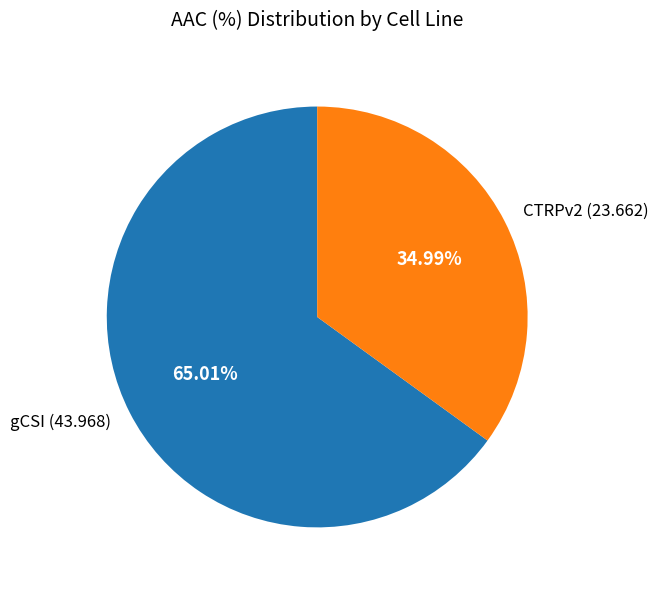

What percentage is the gCSI slice, to the nearest percent?

65%